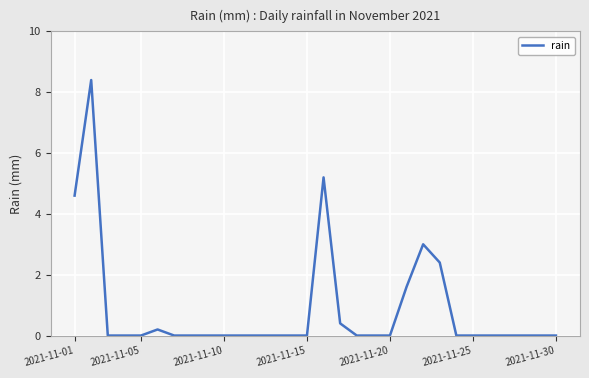

What is the maximum value shown in the chart?

8.4